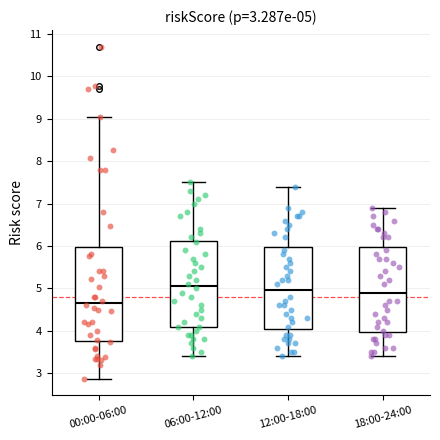

Which box's median line is the highest?

06:00-12:00